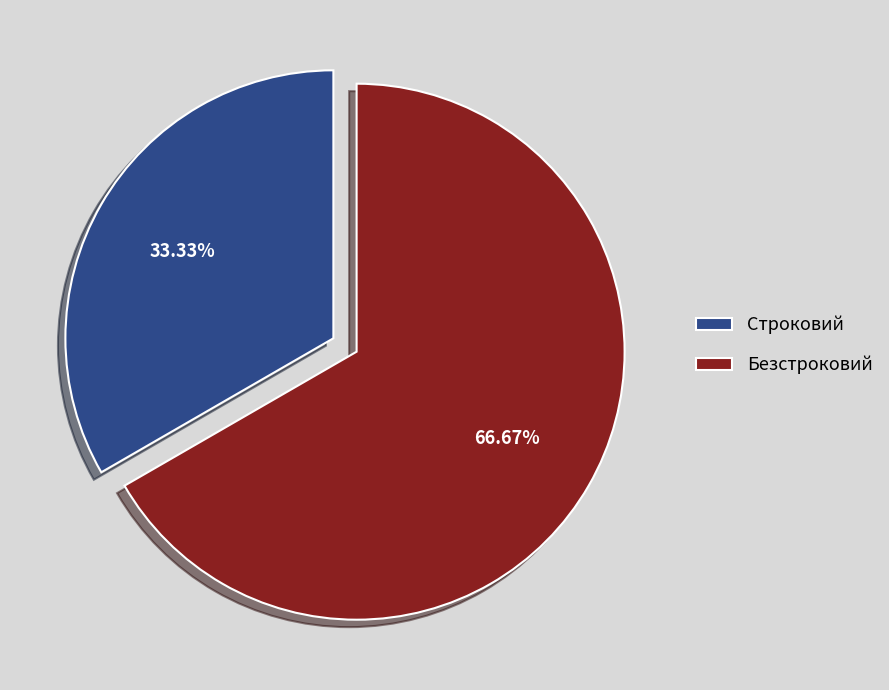

Which slice is the smallest?

Строковий